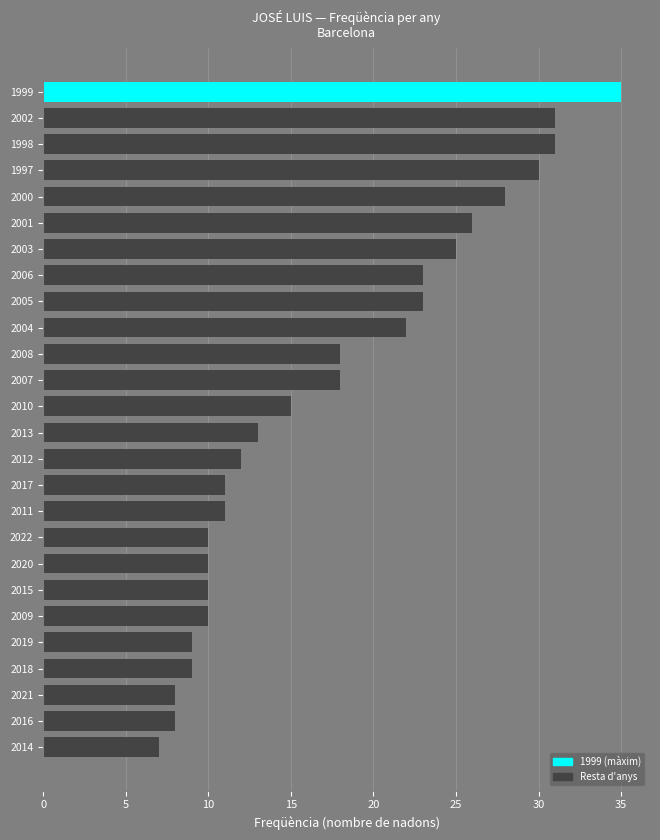

What value does the data have at 2002?

31